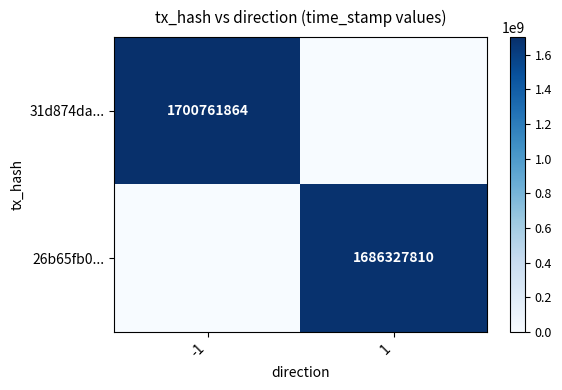

At how many categories does at least one series exceed 1507774673?

2